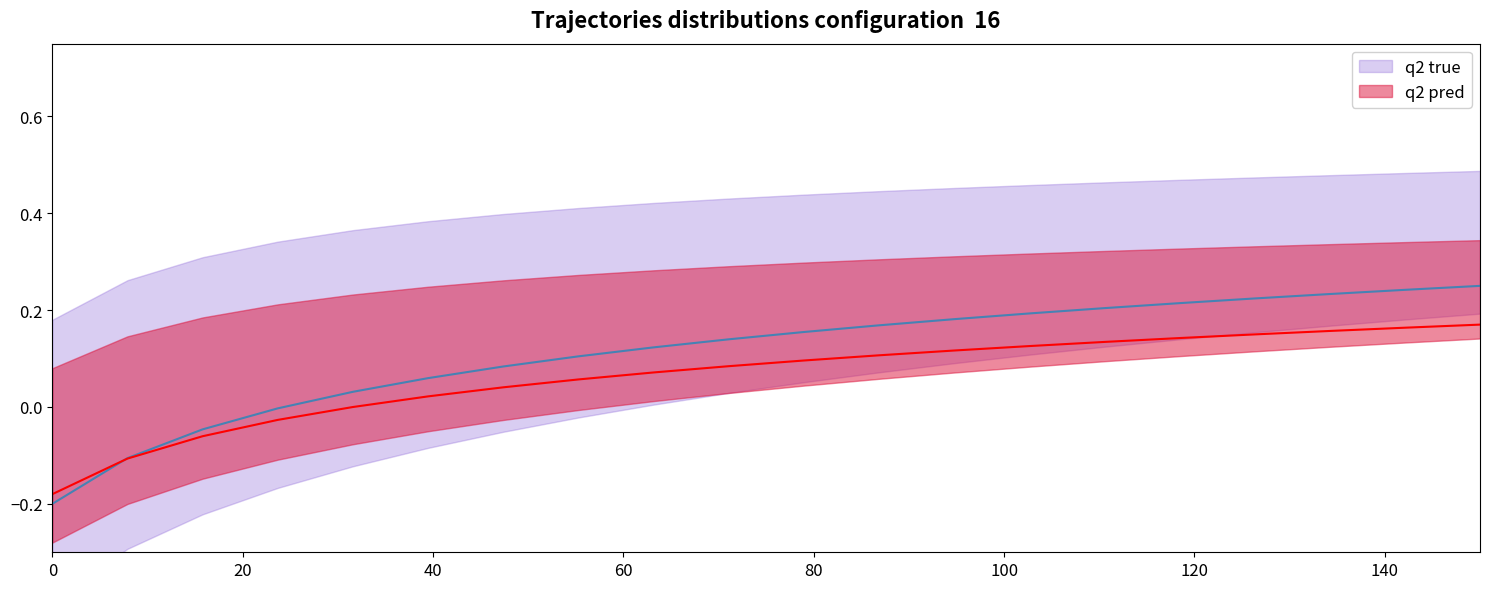

What is the sum of all q2 true values?

2.3